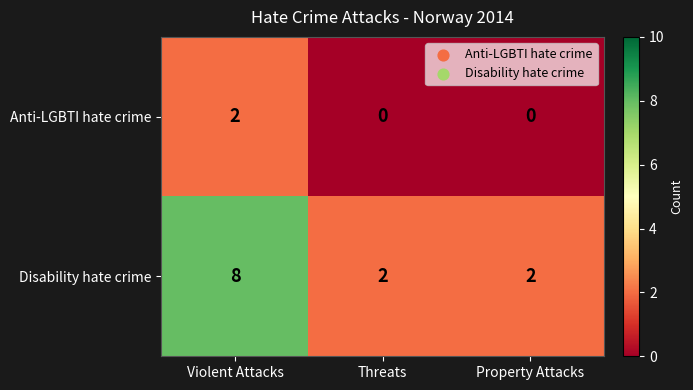

What is the greatest value displayed?

8